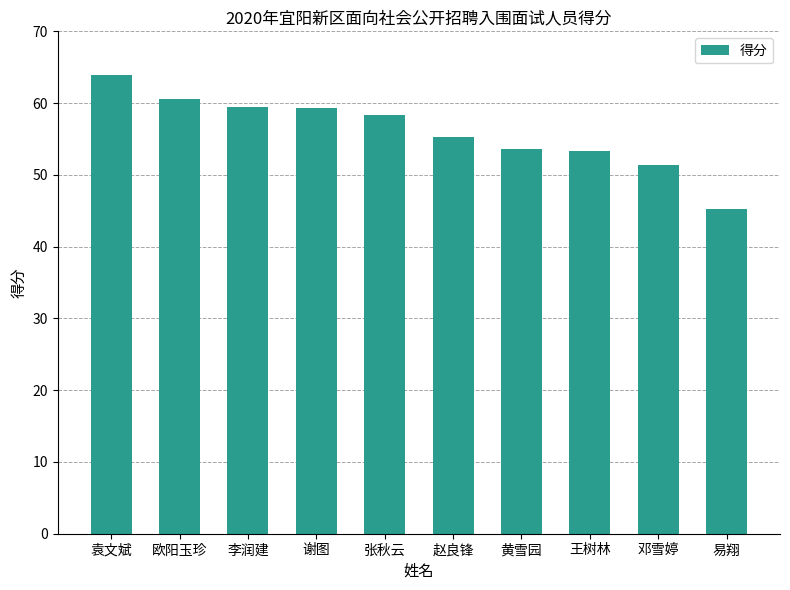

At which category does the chart reach its minimum across all series?

易翔